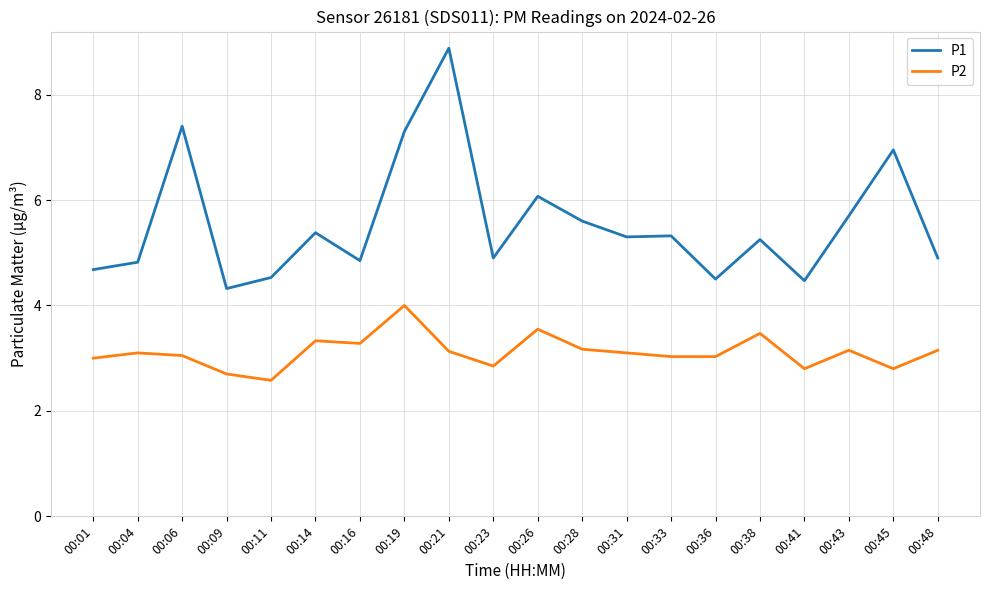

What is the difference between the maximum and second lowest values in the P2 series?

1.3